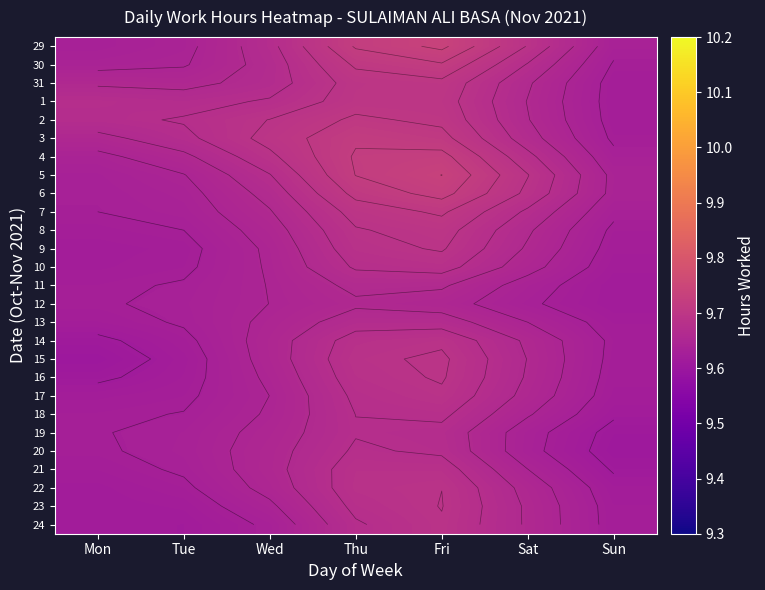

What is the minimum value shown in the chart?

9.6